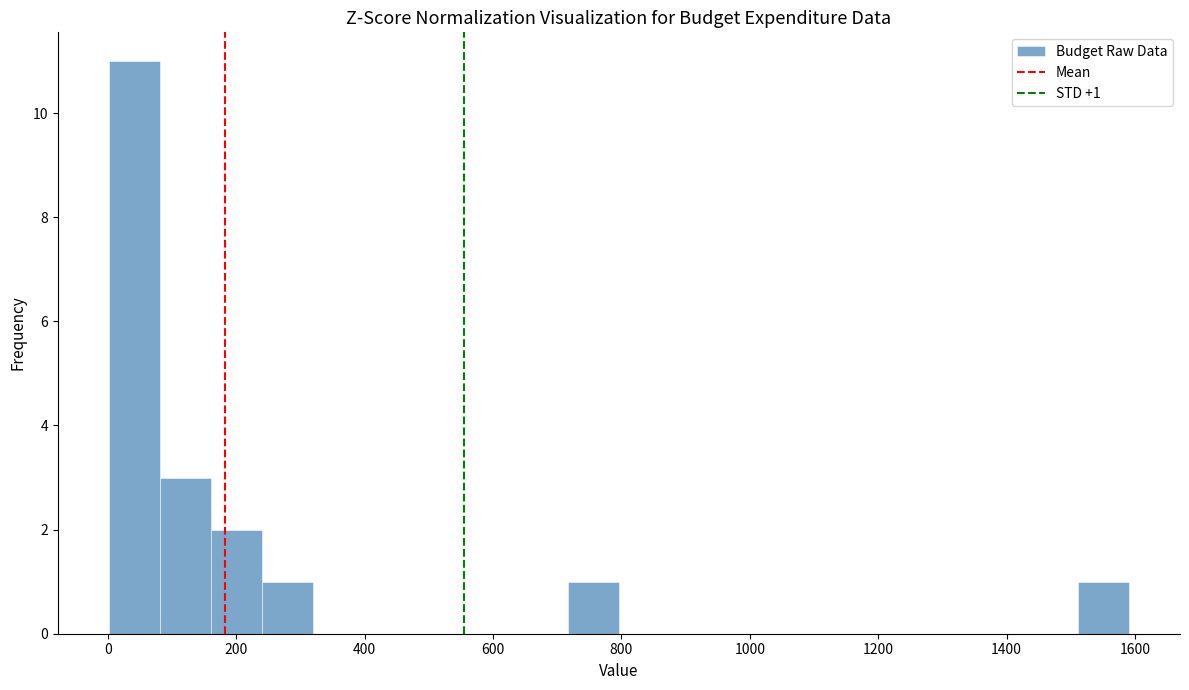

Read against the x-axis, roughly where is the centre of the tallest bar?

40